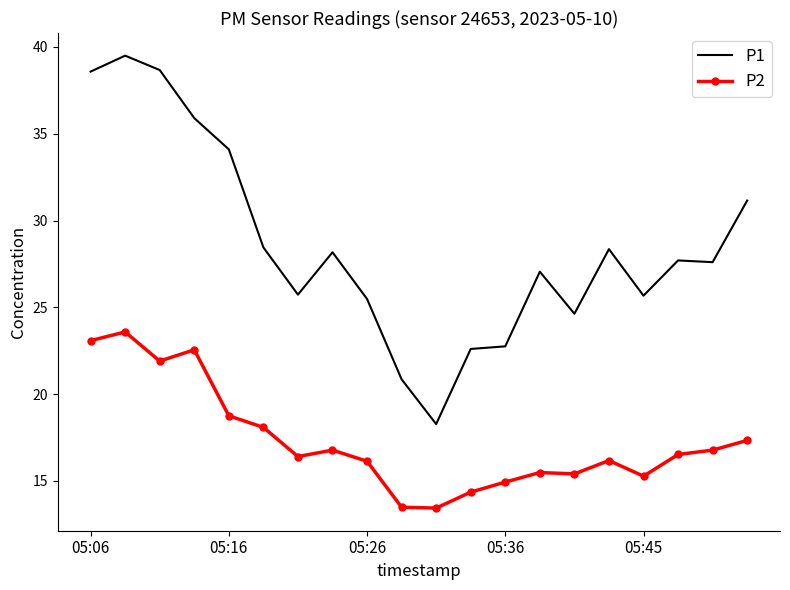

Which series has the largest range (max minus min)?

P1